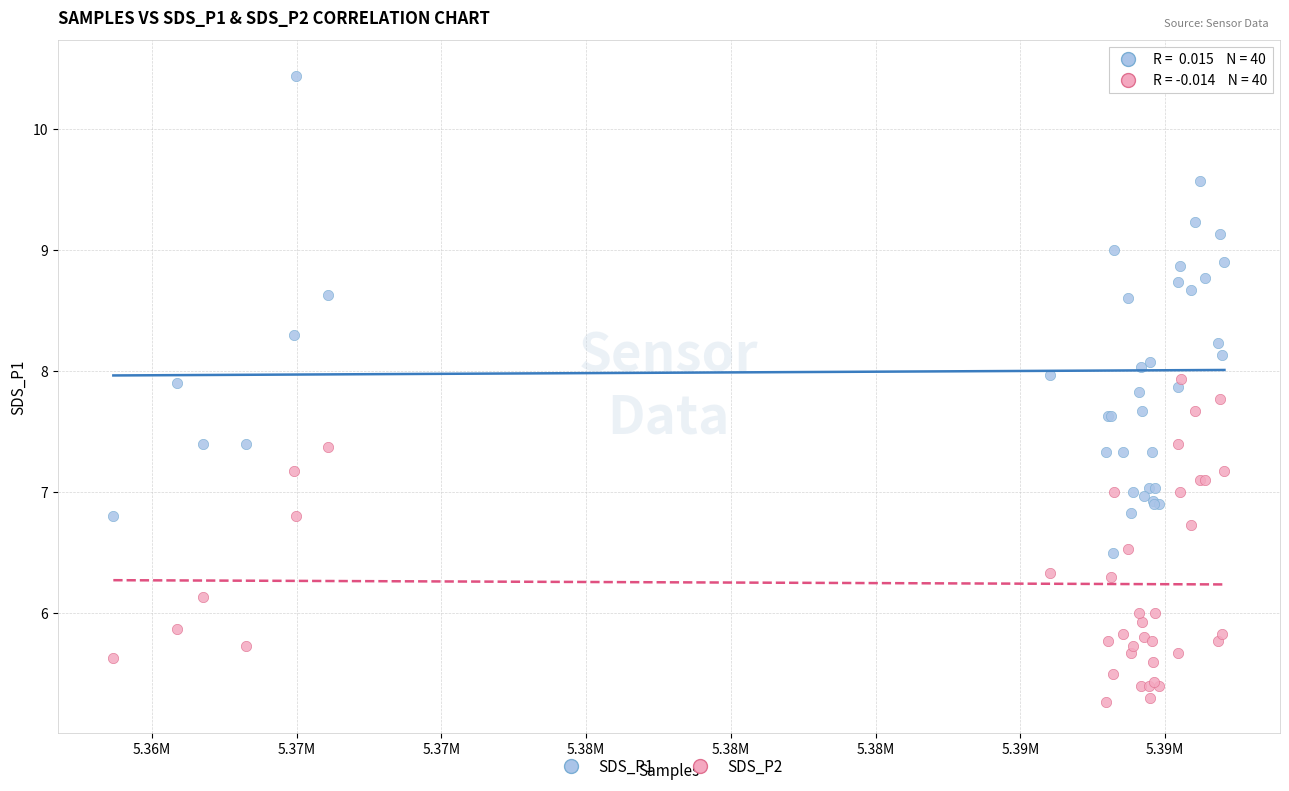

What are all the series names shown in the legend?

SDS_P1, SDS_P2